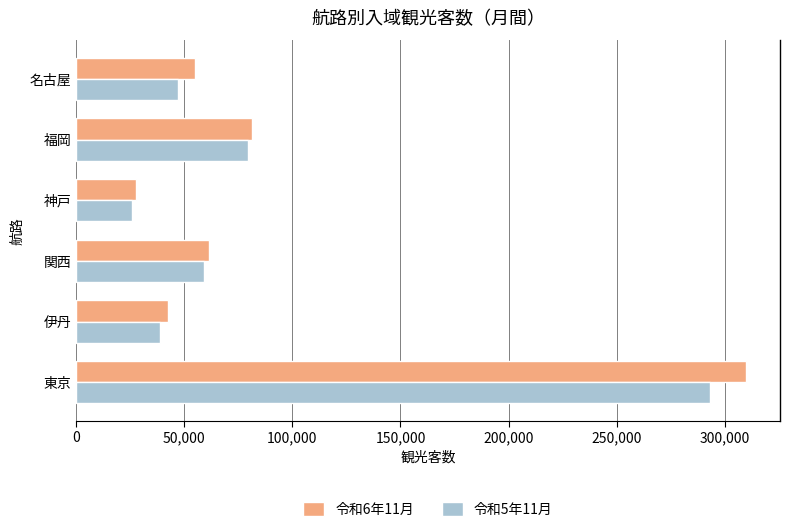

Rank the categories by 令和5年11月 value from highest to lowest.

東京, 福岡, 関西, 名古屋, 伊丹, 神戸